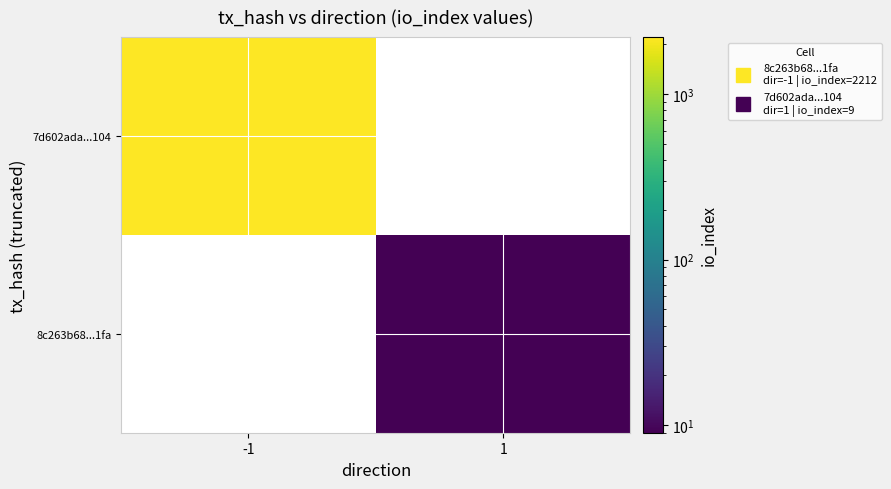

How many data points does each series have?

2